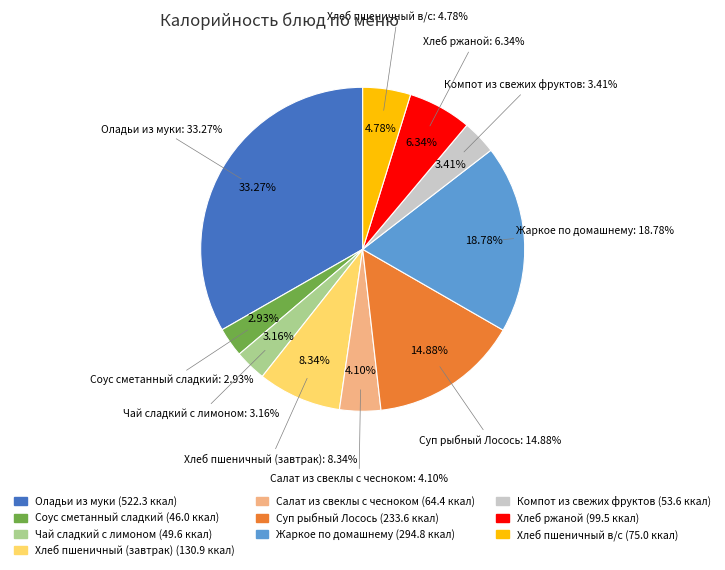

Rank the categories by value from lowest to highest.

Соус сметанный сладкий, Чай сладкий с лимоном, Компот из свежих фруктов, Салат из свеклы с чесноком, Хлеб пшеничный в/с, Хлеб ржаной, Хлеб пшеничный (завтрак), Суп рыбный Лосось, Жаркое по домашнему, Оладьи из муки